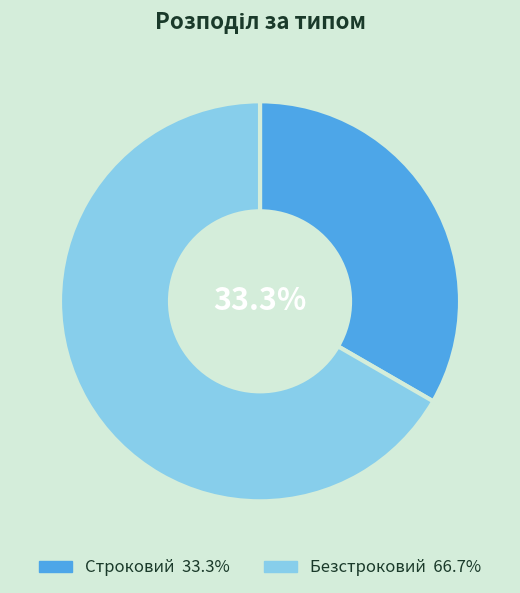

Is there any slice that represents more than half of the pie?

Yes